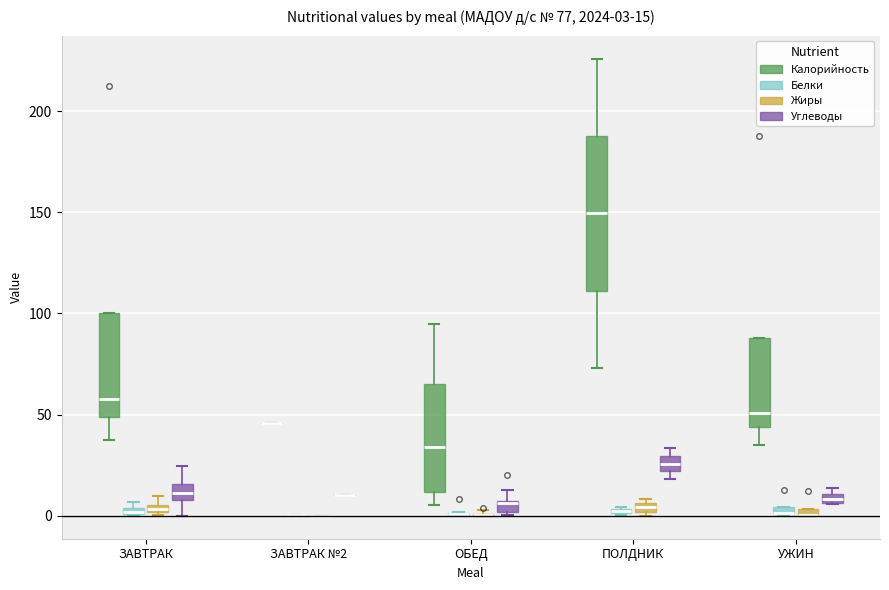

Which box is the tallest, from its lower edge to its upper edge?

ПОЛДНИК (Калорийность)